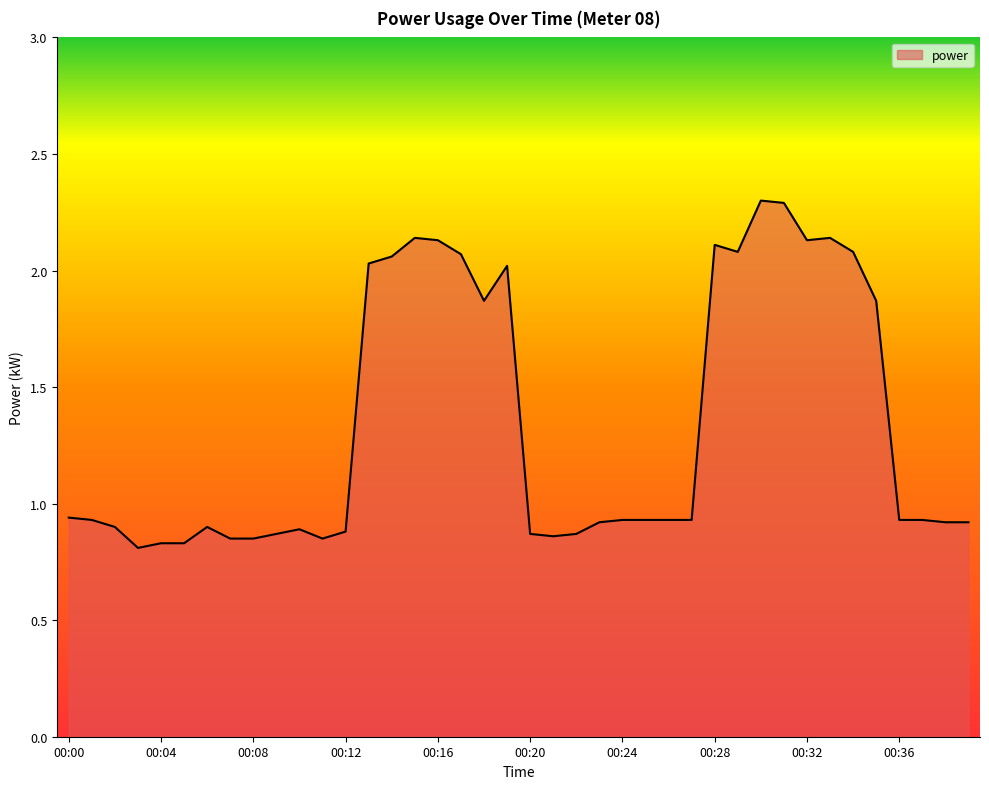

What is the difference between the maximum and minimum values?

1.5